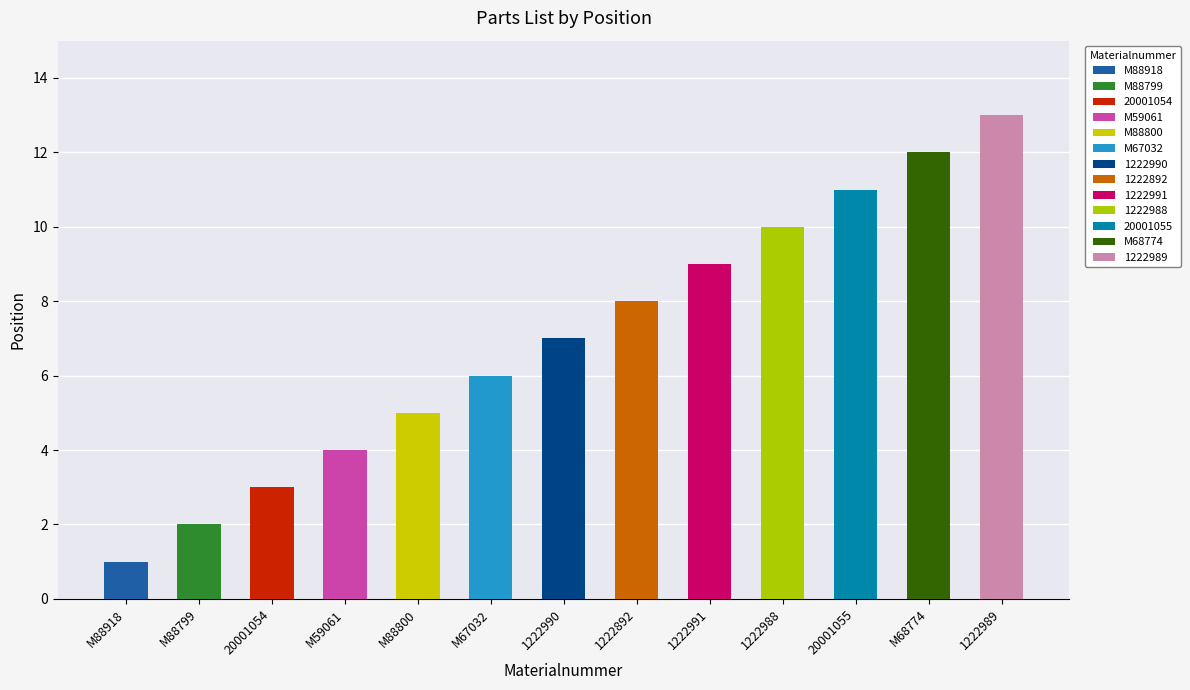

What position from the right is M59061?

10